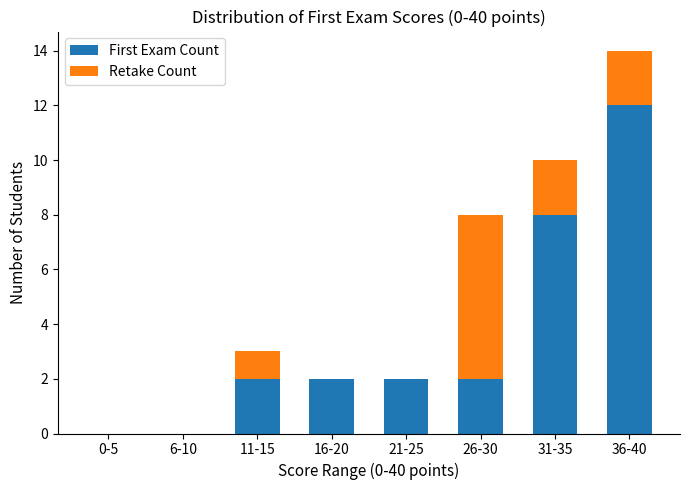

At which category is the sum across all series the highest?

36-40